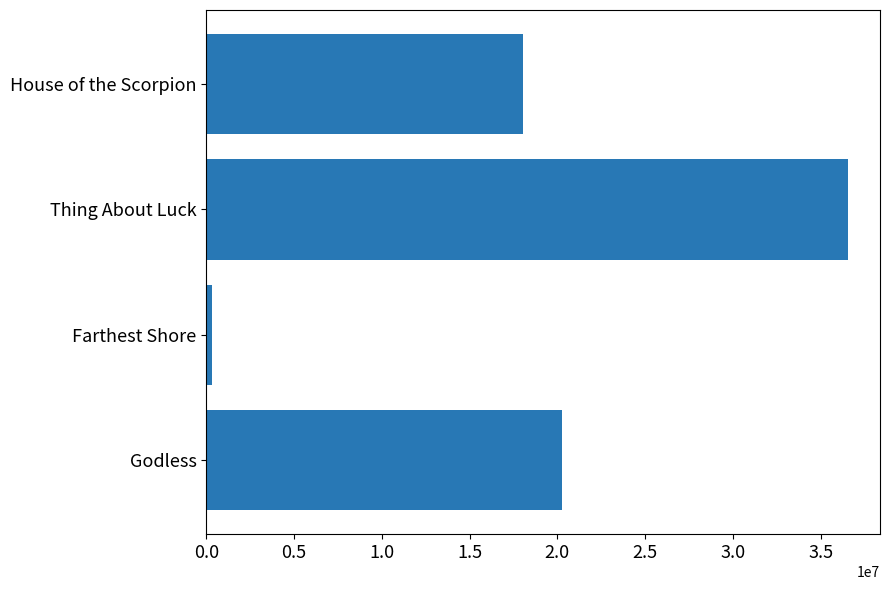

At which category does the chart reach its minimum across all series?

Farthest Shore